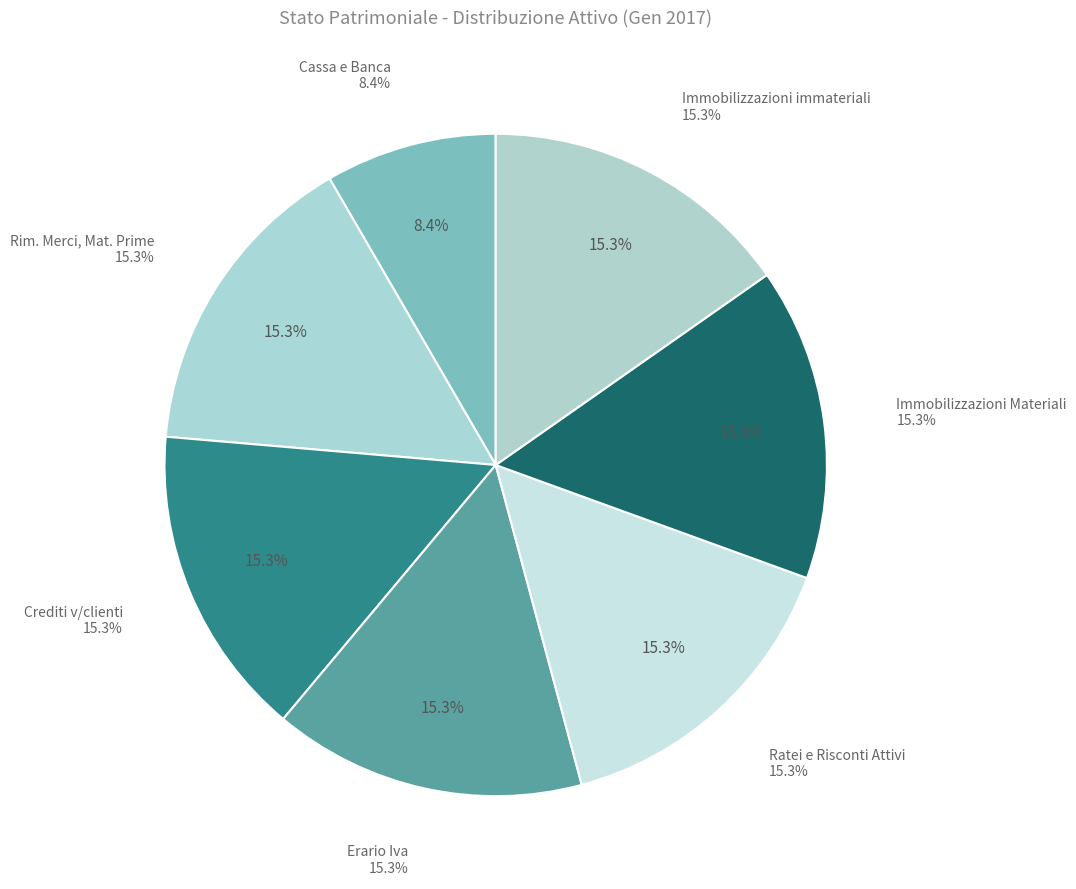

Which slice is the smallest?

Cassa e Banca